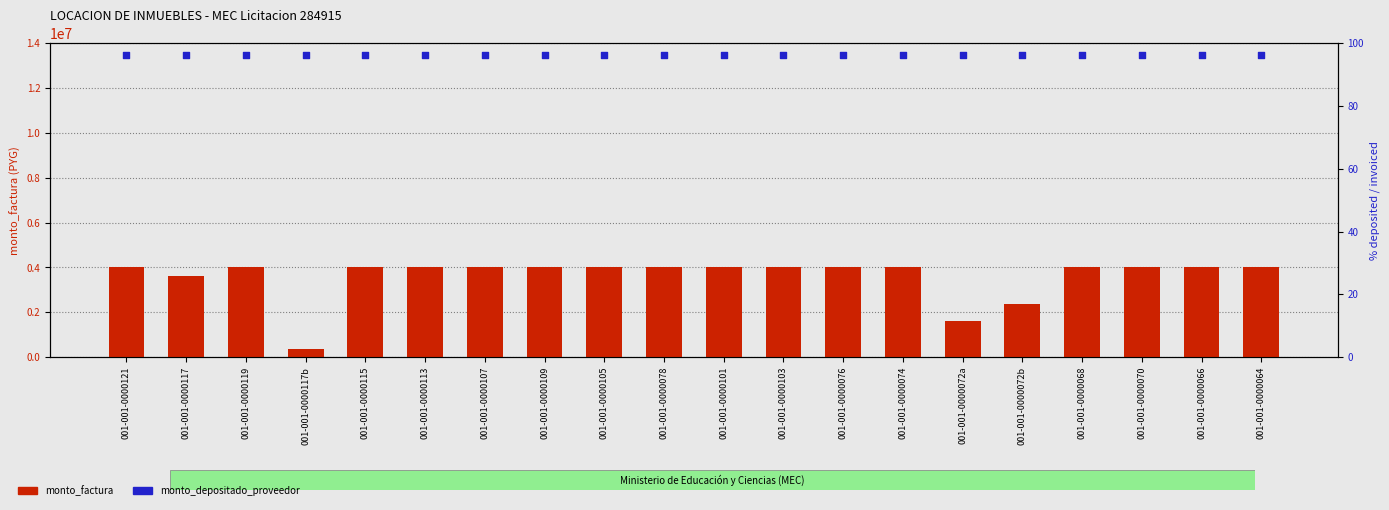

Which series has the widest spread of Y values?

monto_factura